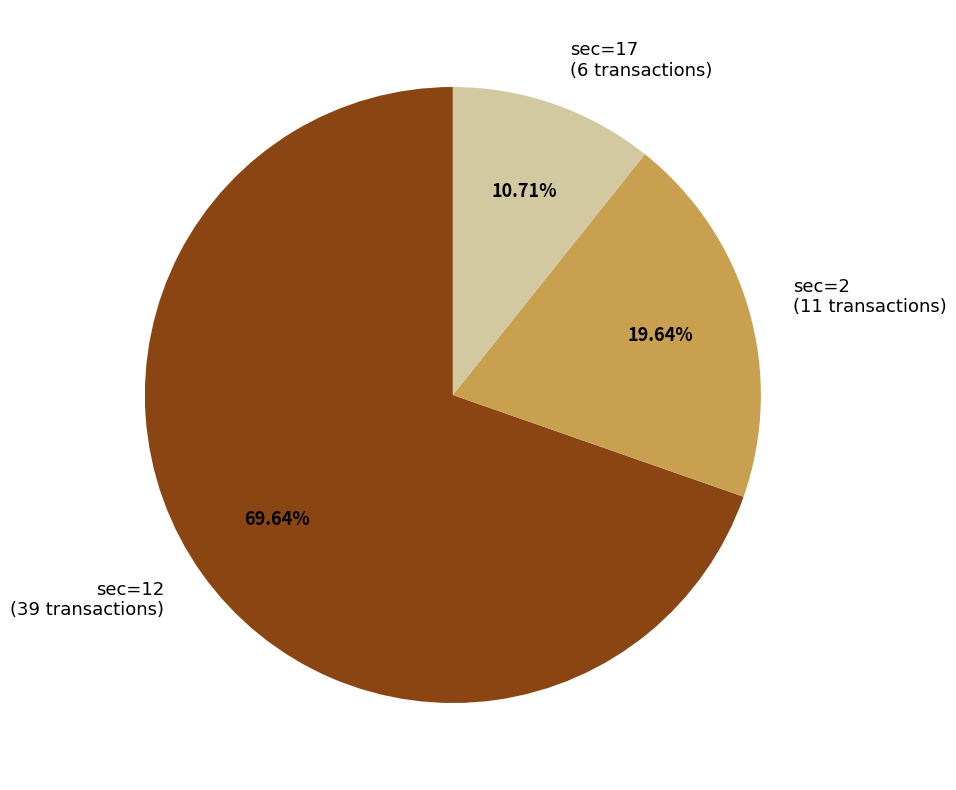

Between sec=12 and sec=2, which is larger?

sec=12